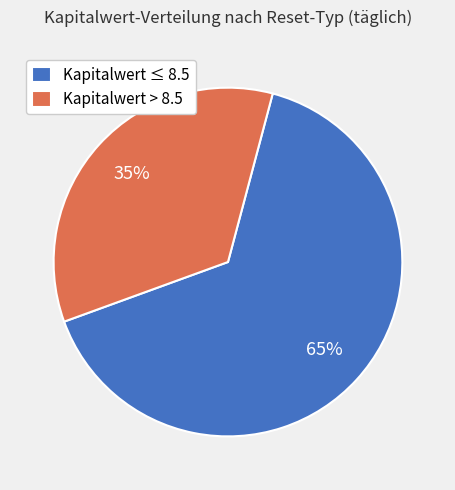

Count the number of slices in the pie.

2